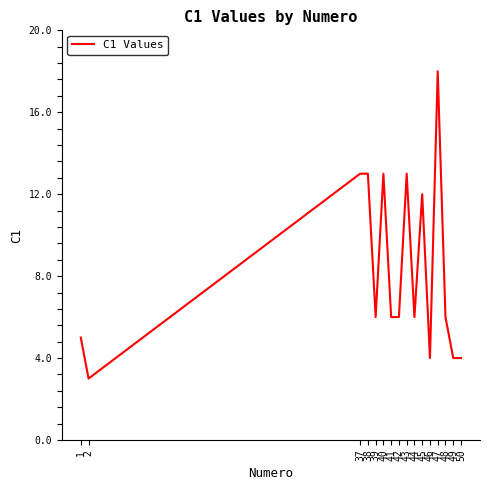

True or false: the data shows 6 at 38.

False